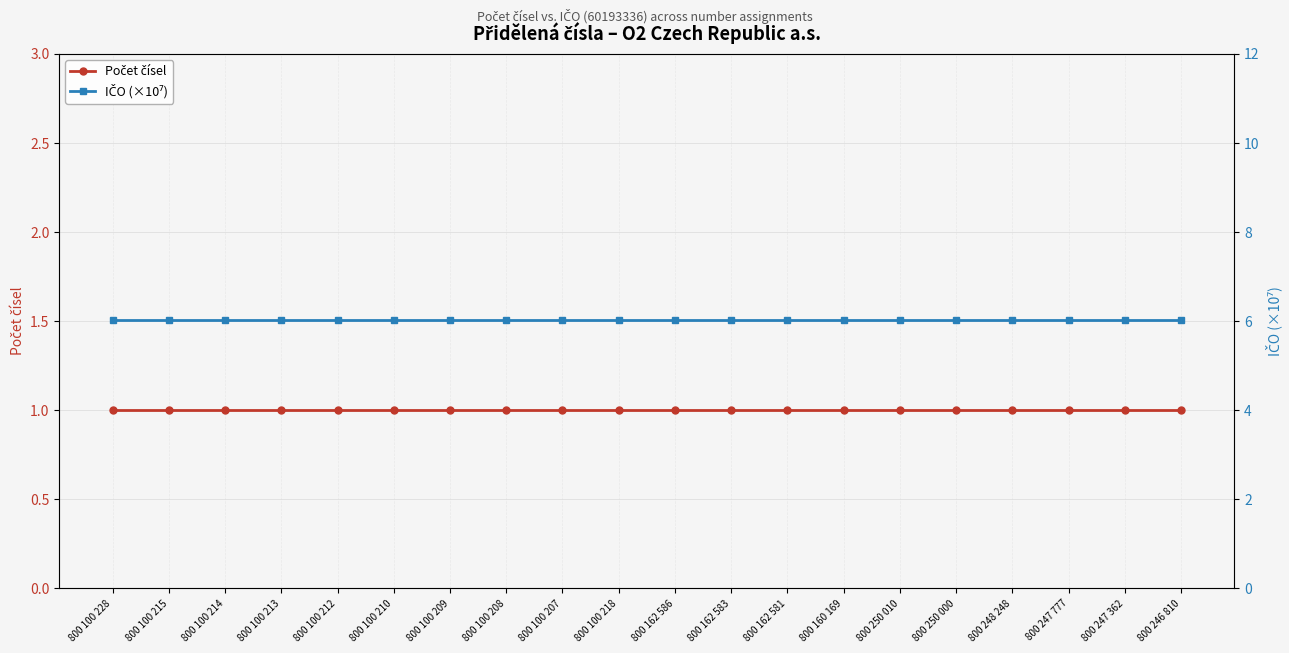

How many lines are shown in the chart?

2